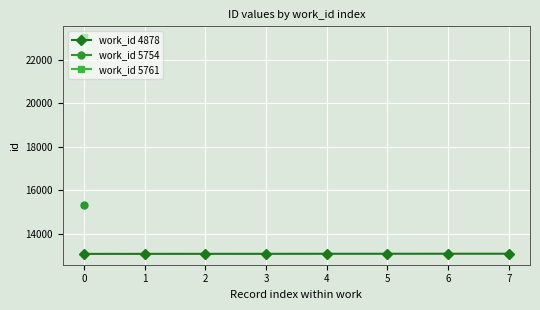

Is it true that work_id 4878 equals 2954 at 0?

False